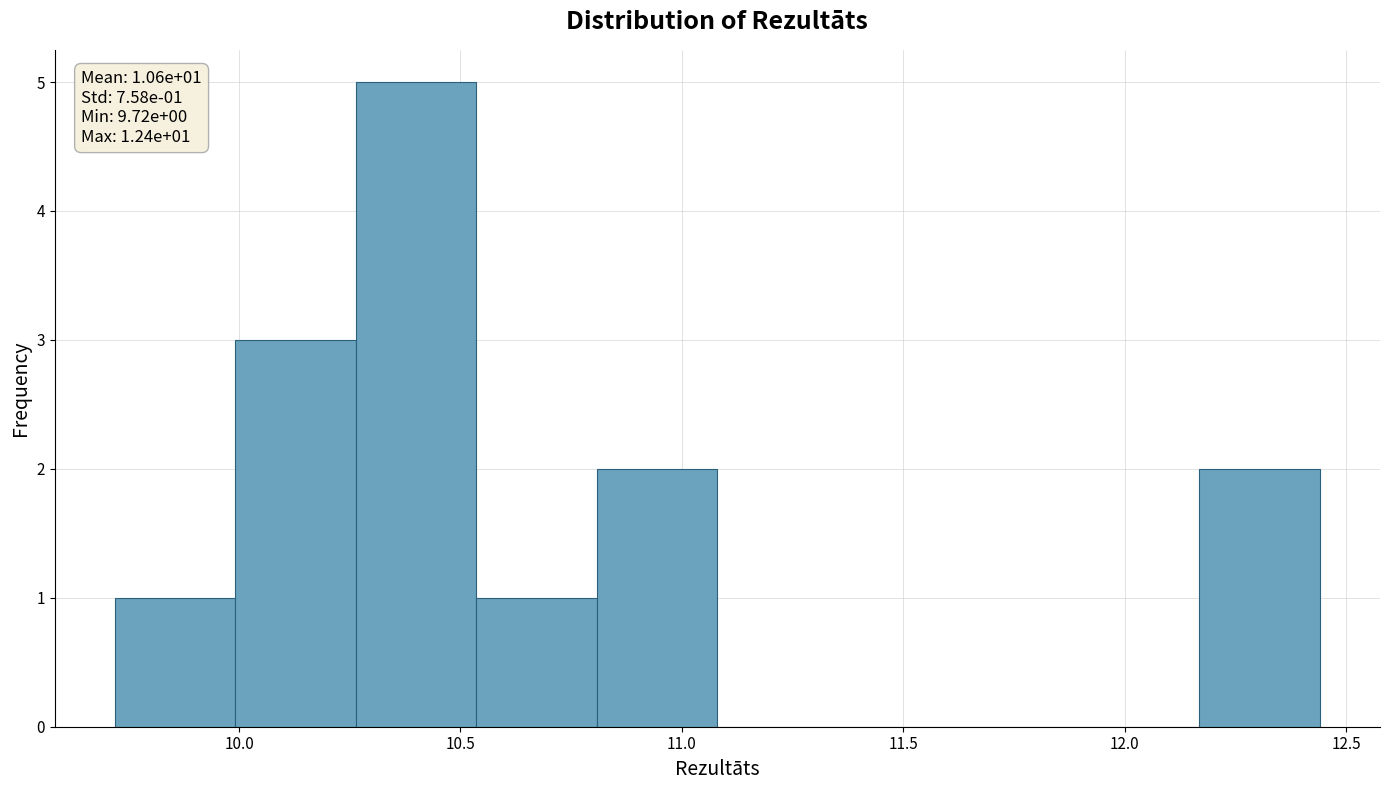

Which range on the x-axis has the tallest bar?

10.25 to 10.55